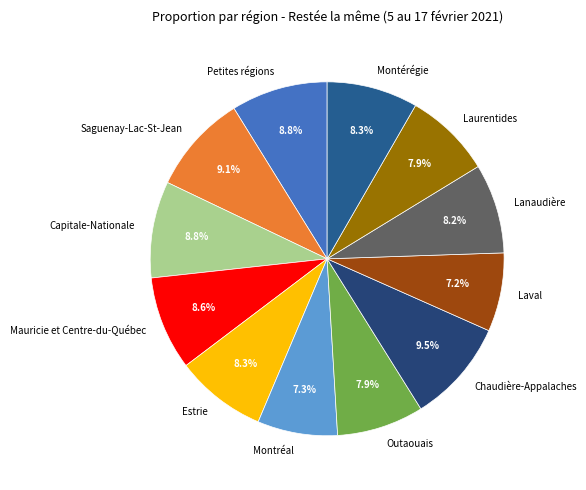

What percentage is NOT represented by Montréal?

92.7%